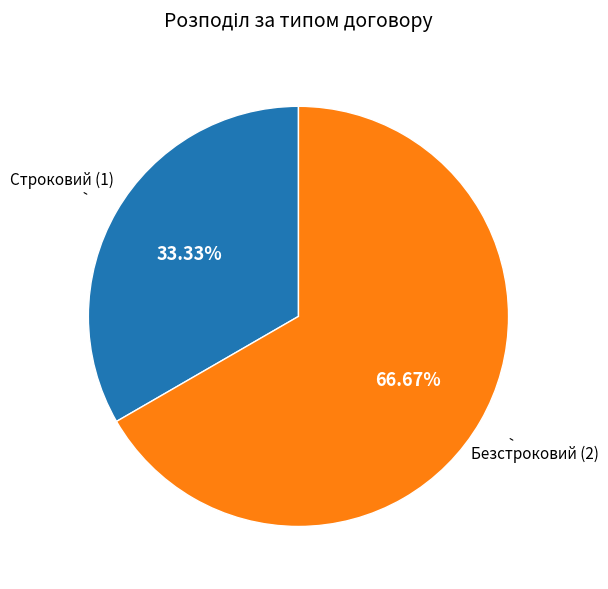

How many segments does this pie chart have?

2